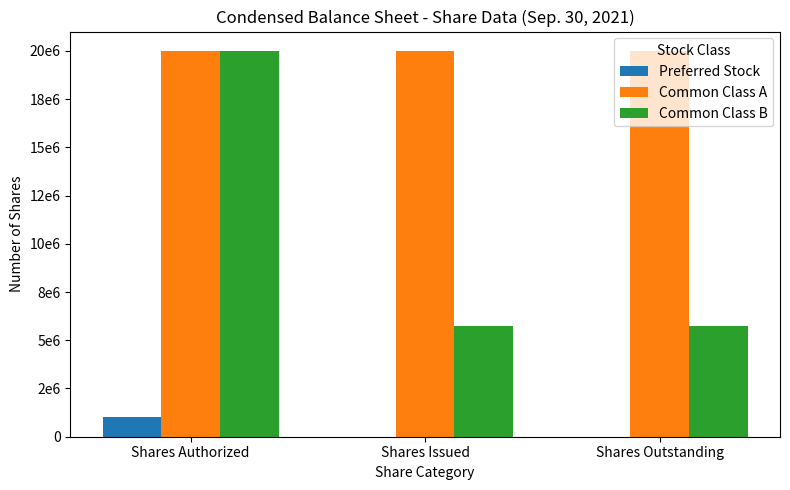

Which series changed the most between Shares Authorized and Shares Issued?

Common Class B